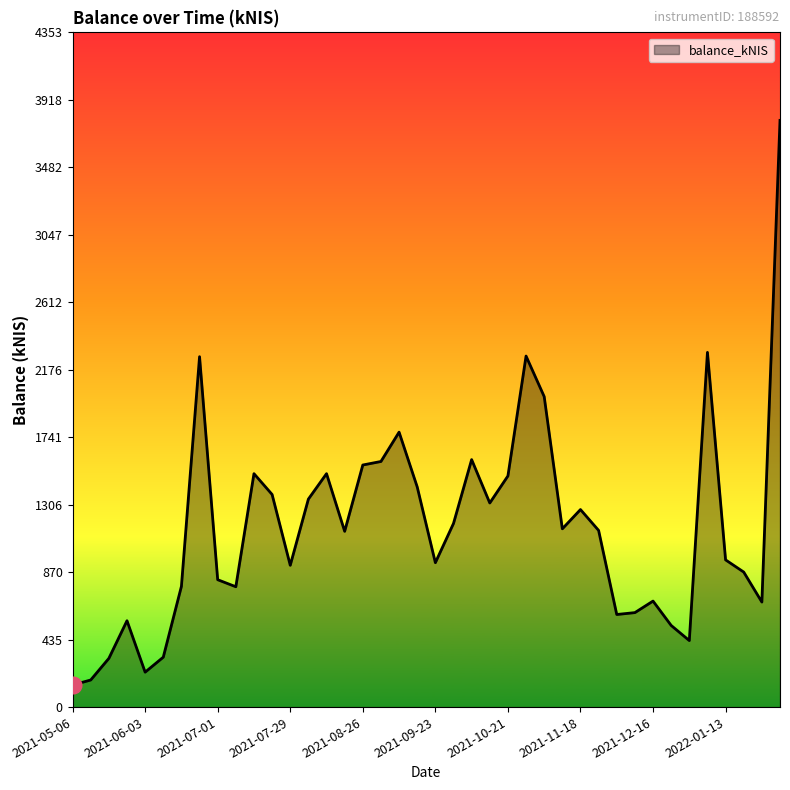

What is the maximum value shown in the chart?

3785.8